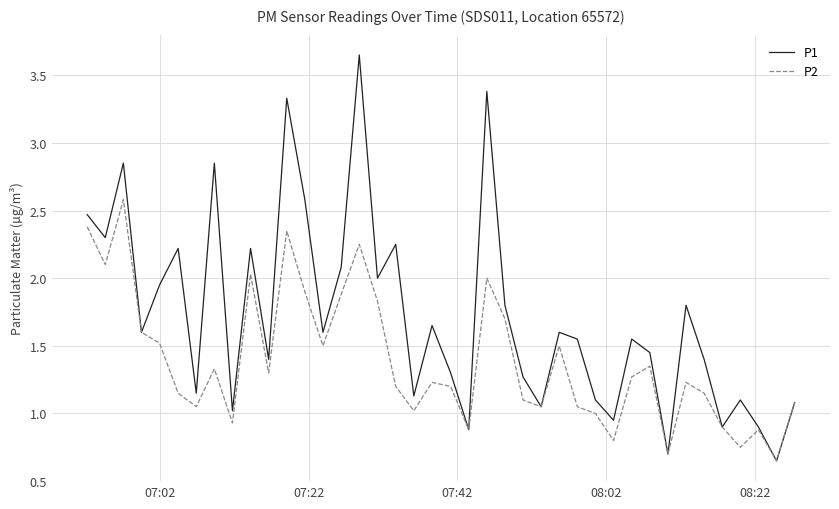

How many series are shown in this chart?

2